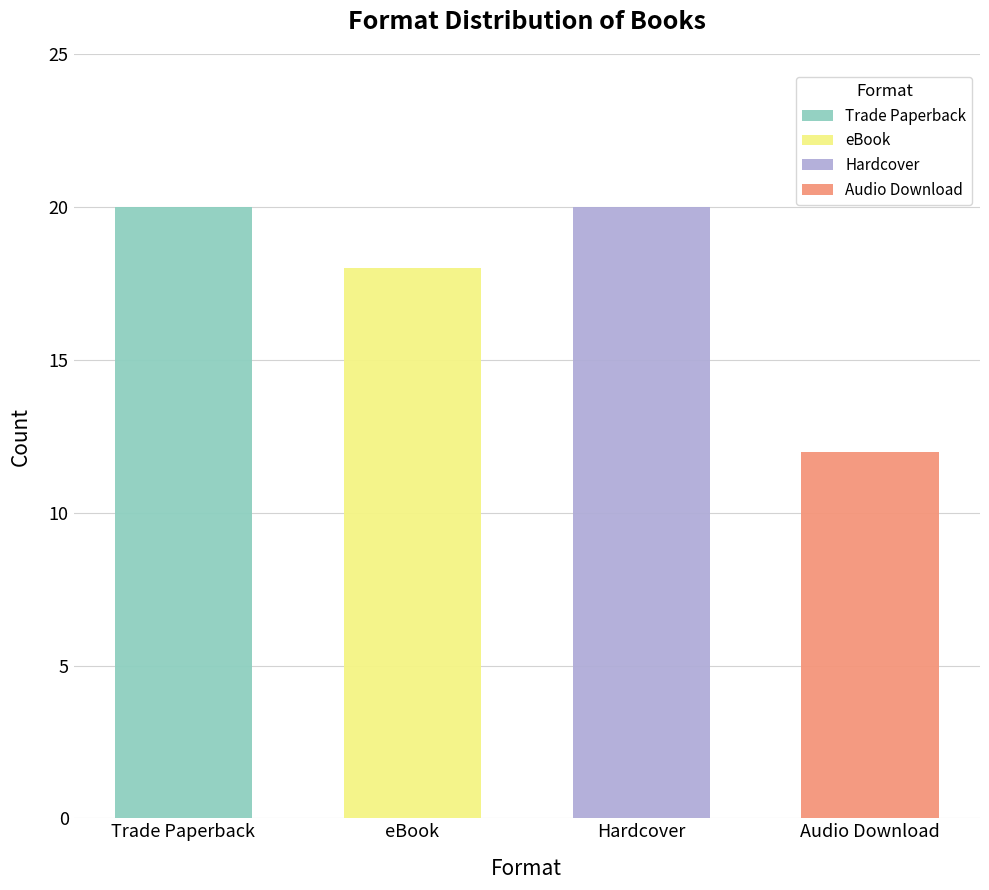

How many values are below 20?

2